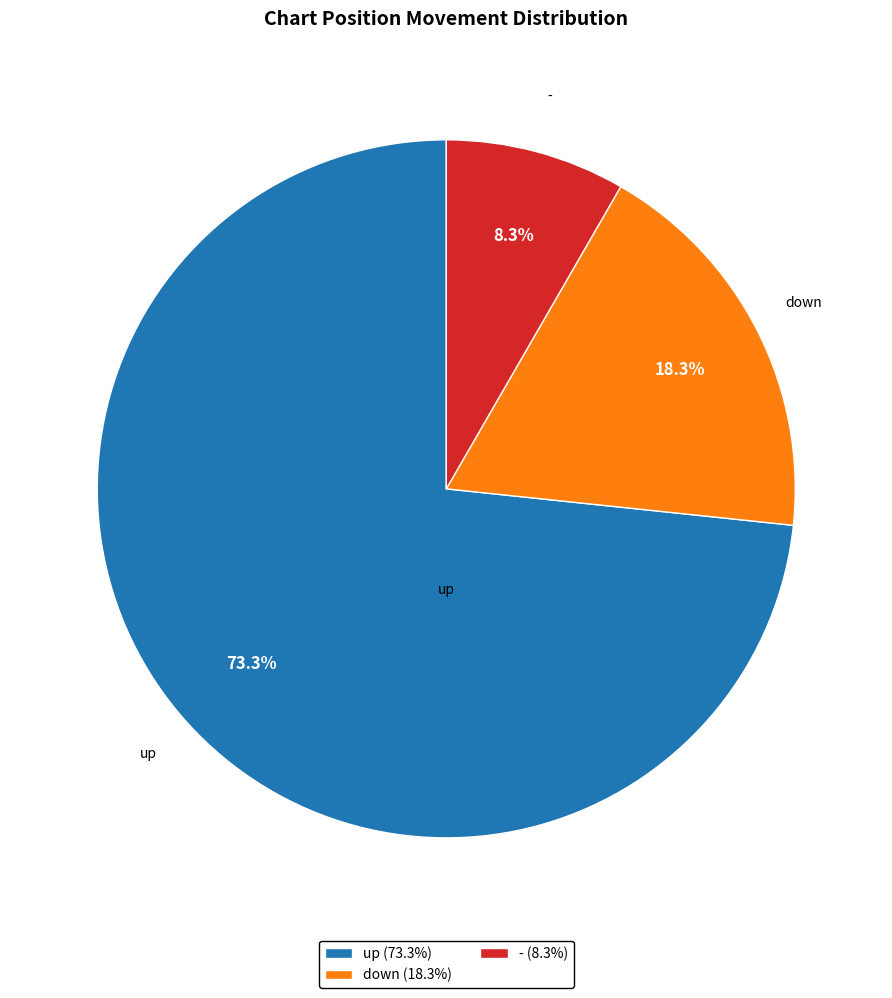

To the nearest percent, what percentage of the pie is up?

73%